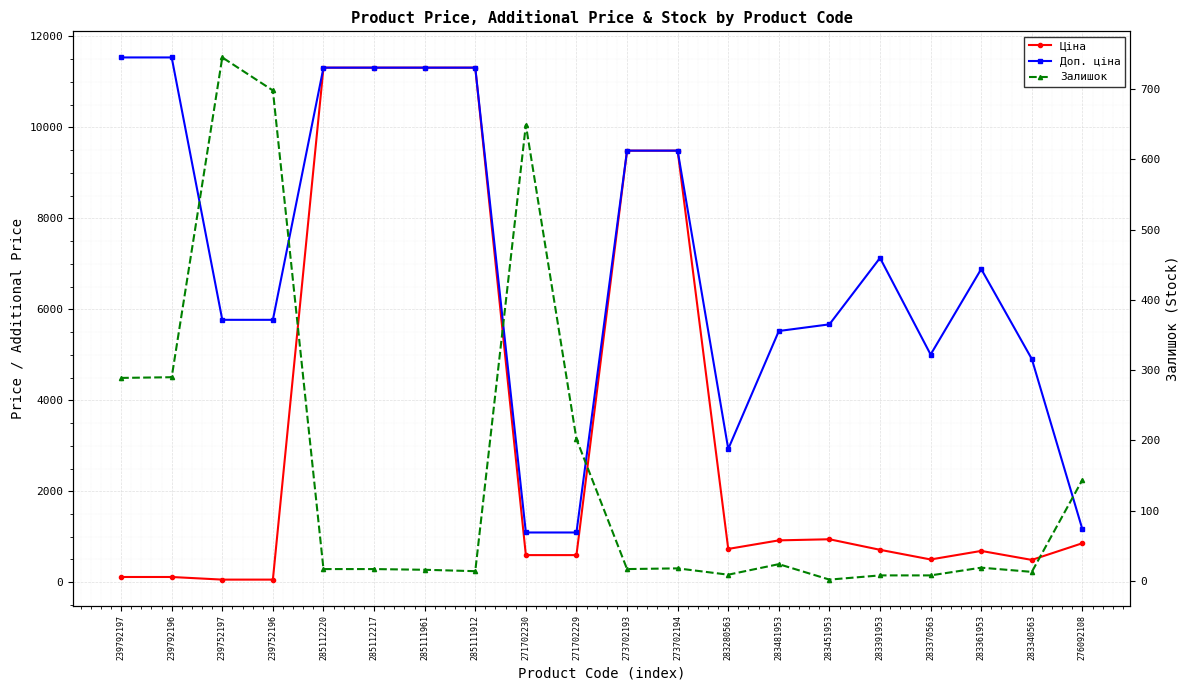

What is the label of the 3rd point from the left?

239752197